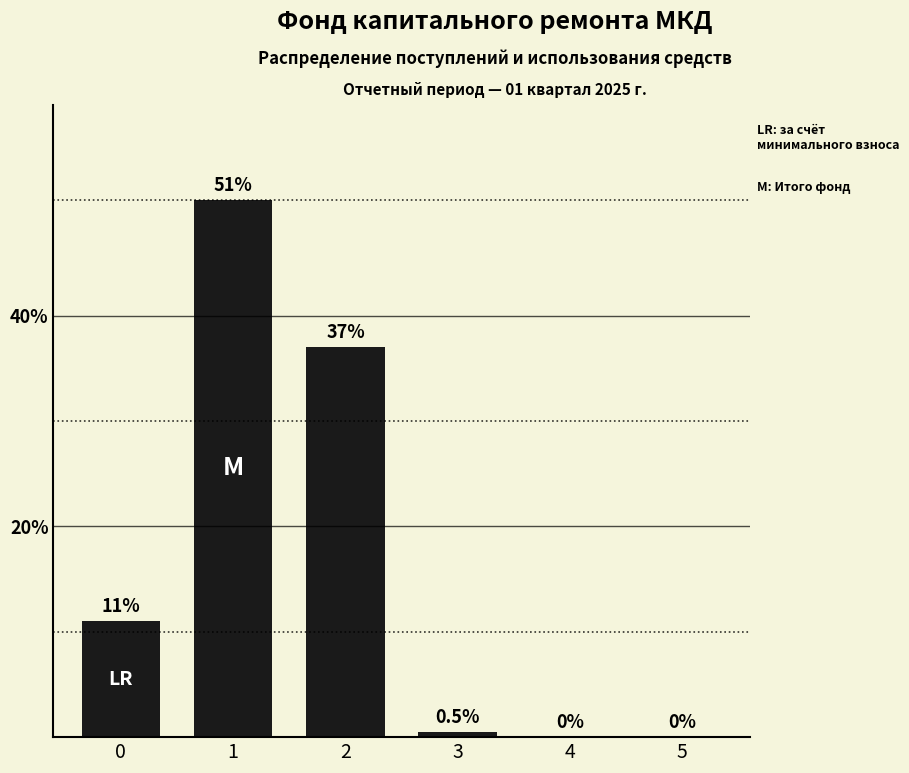

Are the bars horizontal?

No